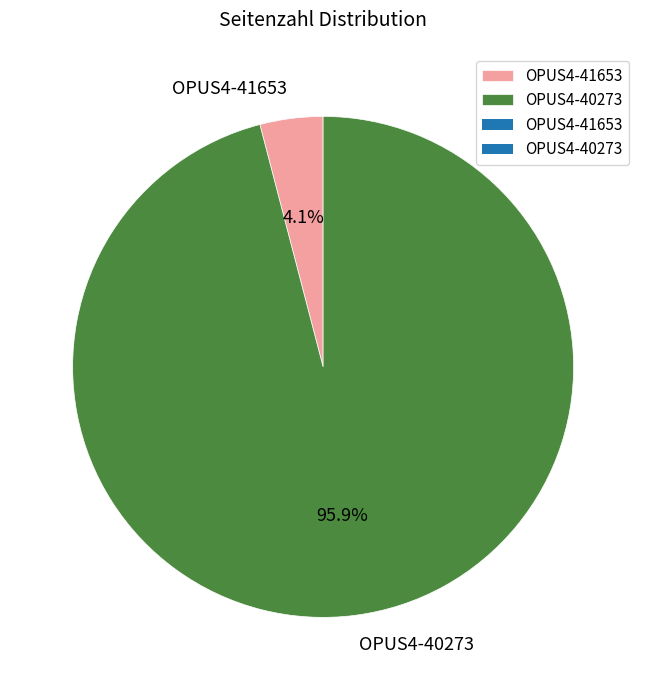

Does OPUS4-40273 account for over 50% of the chart?

Yes